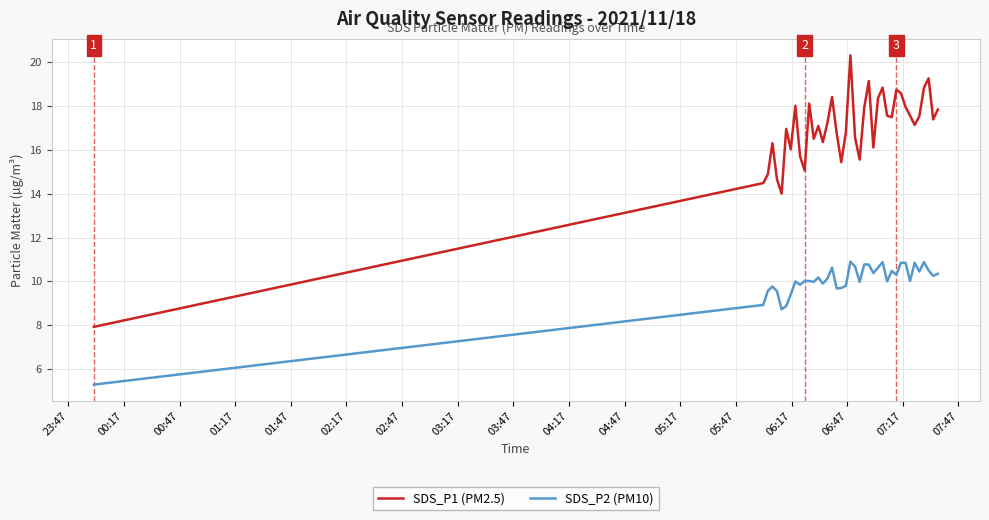

List the series in order of their overall mean, highest first.

SDS_P1 (PM2.5), SDS_P2 (PM10)